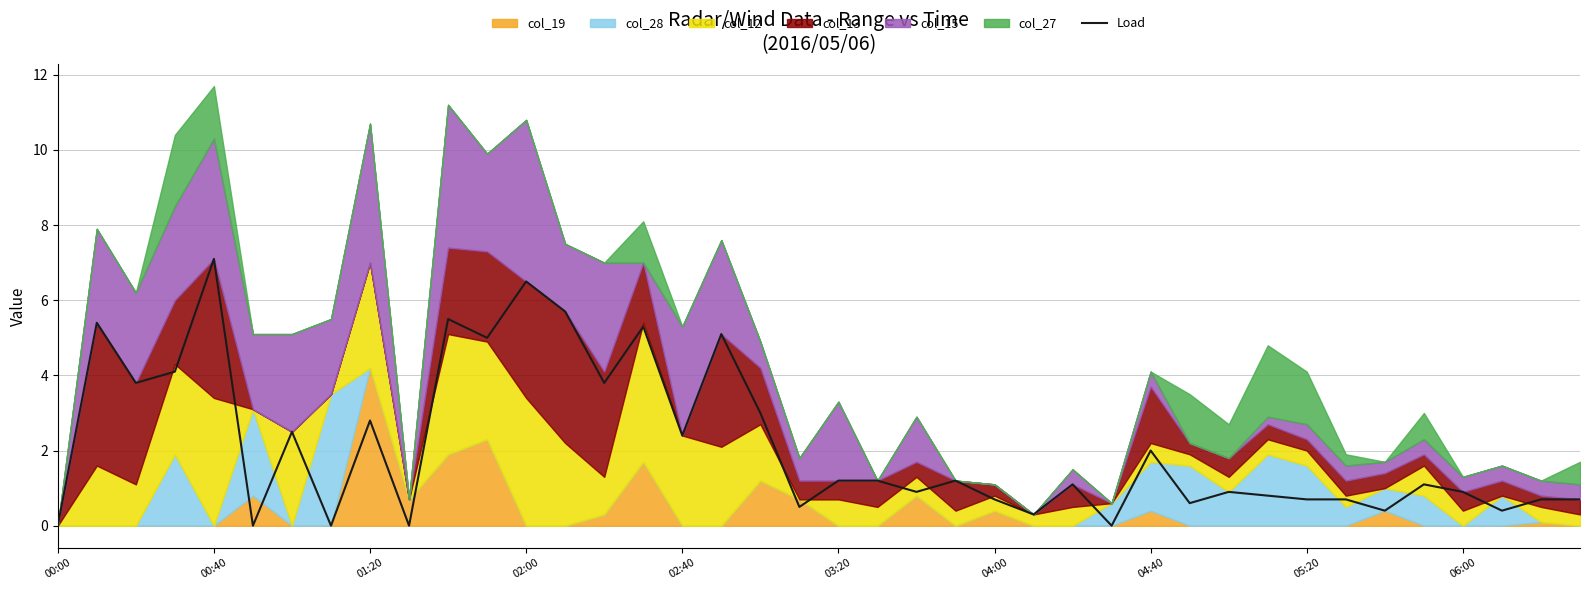

The Load series shows 3.0 at 04:40. True or false?

False